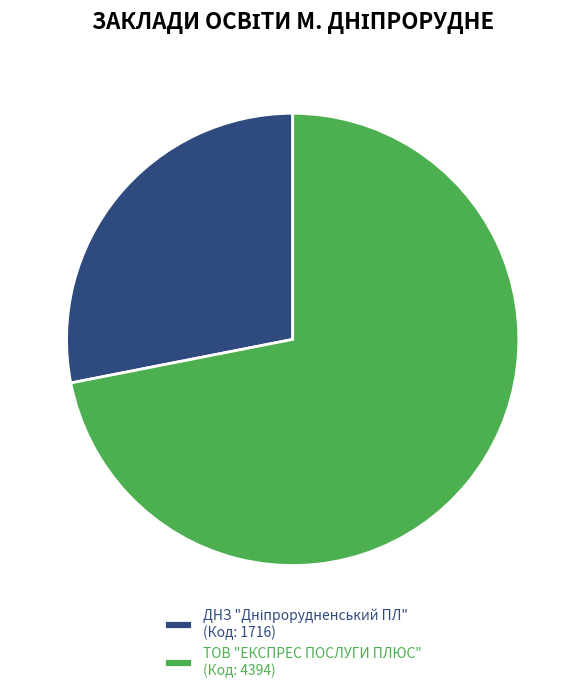

Does any single category account for the majority?

Yes